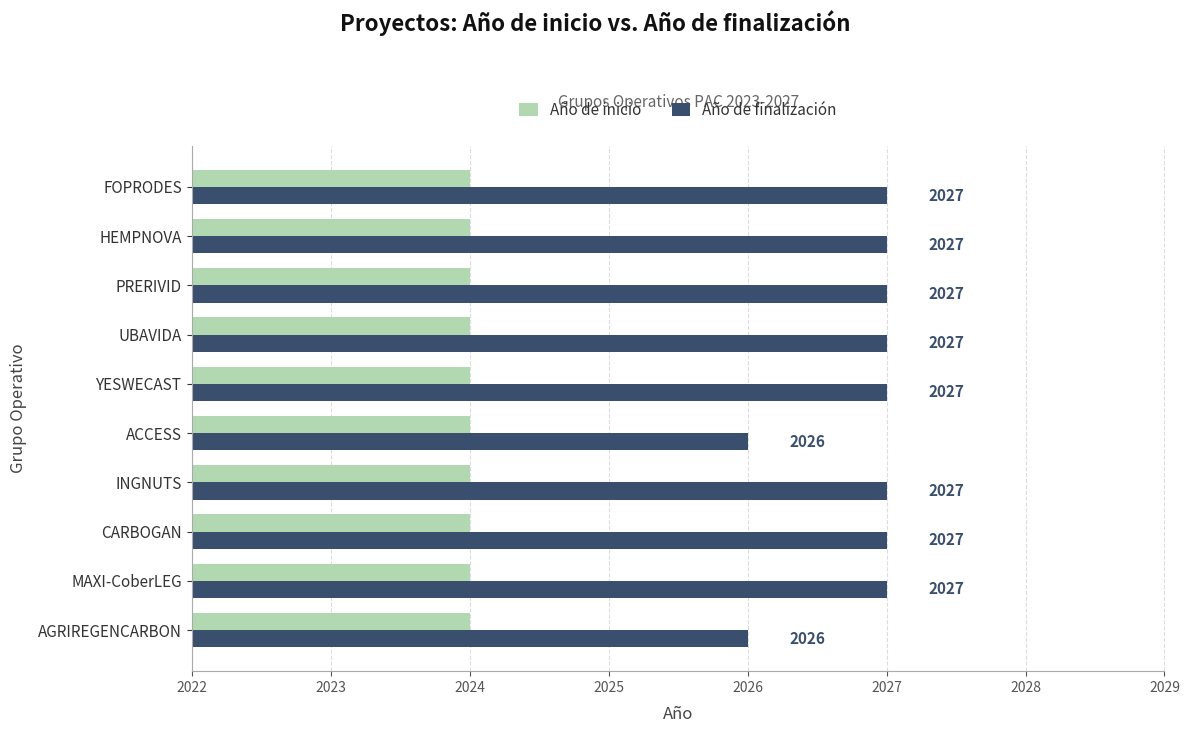

What is the total value across all series at INGNUTS?

4051